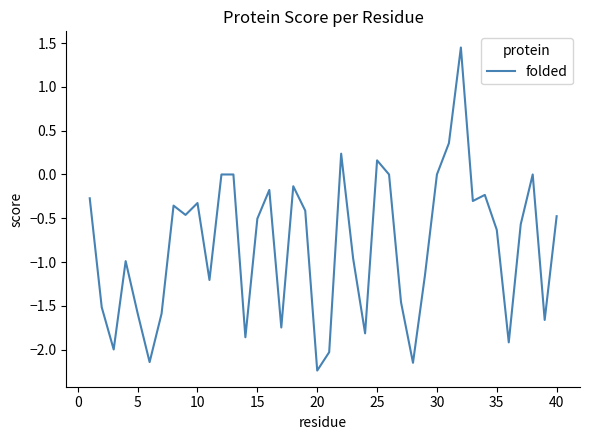

Which label corresponds to the smallest value in the chart?

20